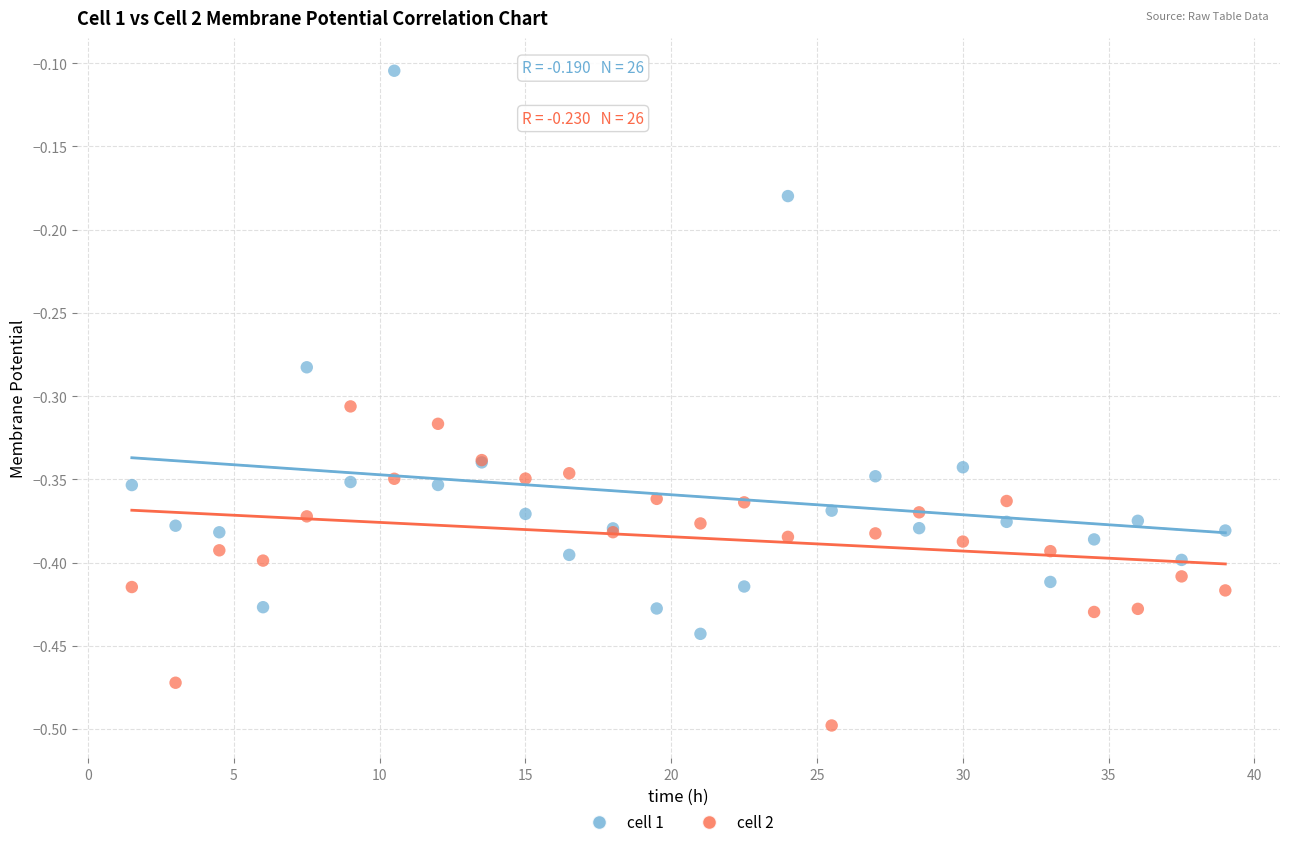

Which series contains the highest Y value?

cell 1